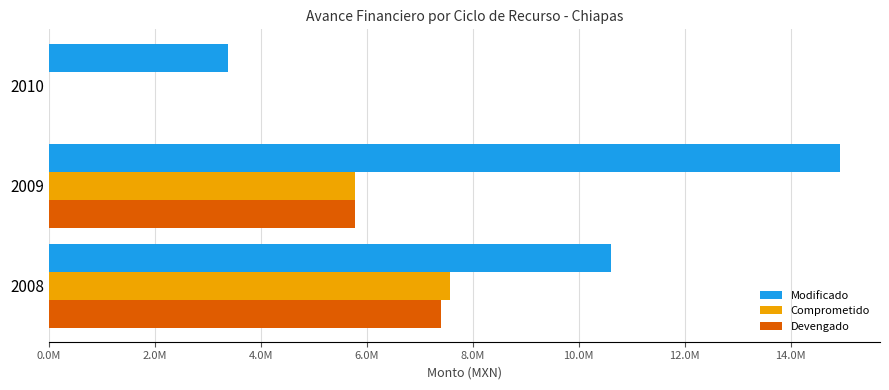

What are all the series names shown in the legend?

Modificado, Comprometido, Devengado